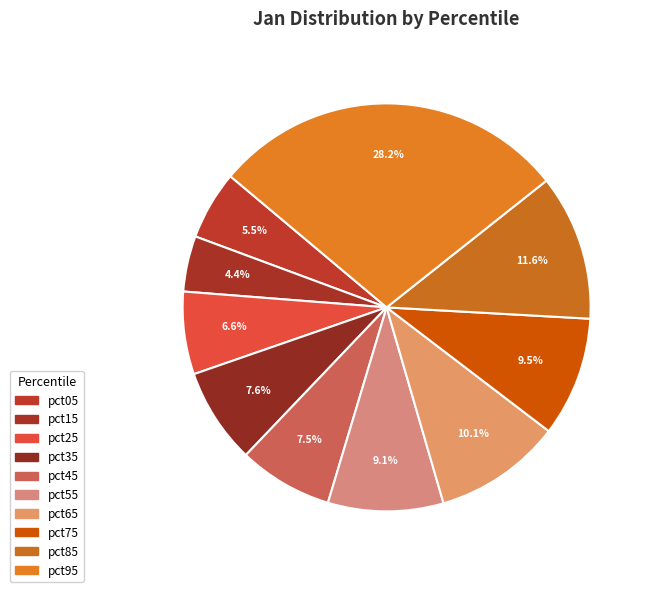

How many segments does this pie chart have?

10